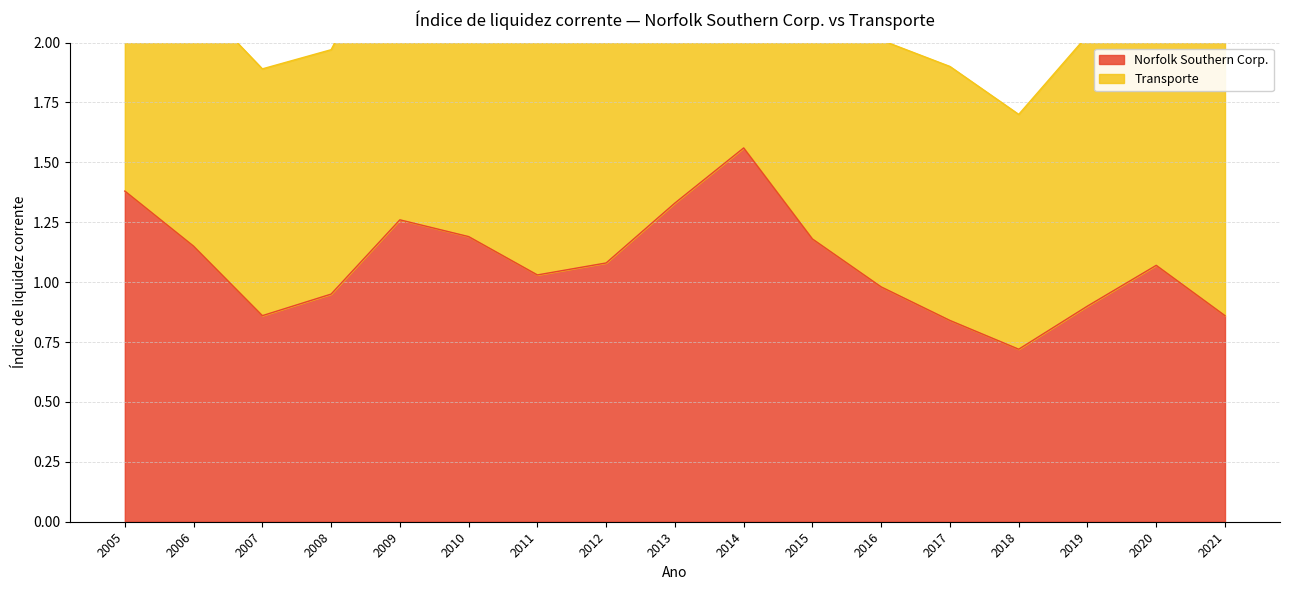

Rank the categories by value from highest to lowest.

2014, 2005, 2013, 2009, 2010, 2015, 2006, 2012, 2020, 2011, 2016, 2008, 2019, 2007, 2021, 2017, 2018